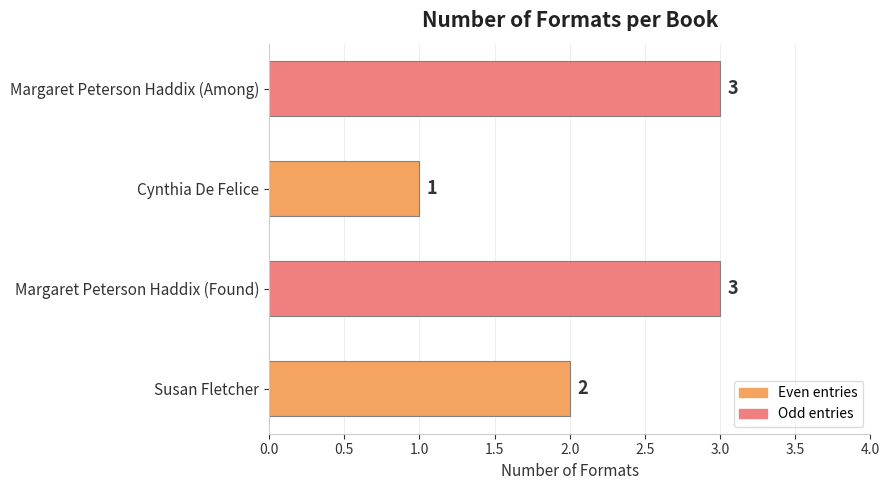

What is the difference between the second highest and second lowest values?

1